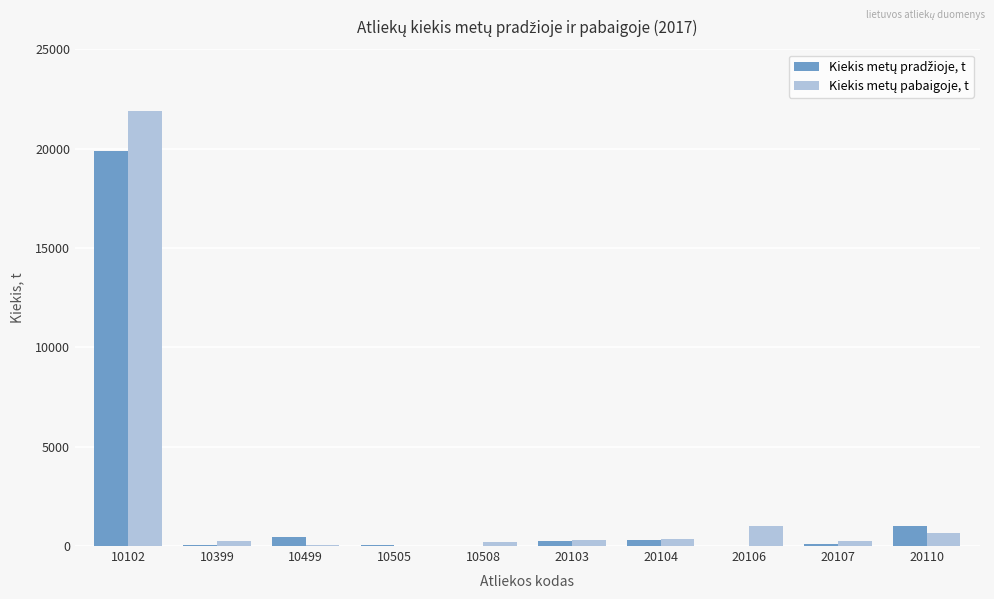

How many groups of bars are there?

10